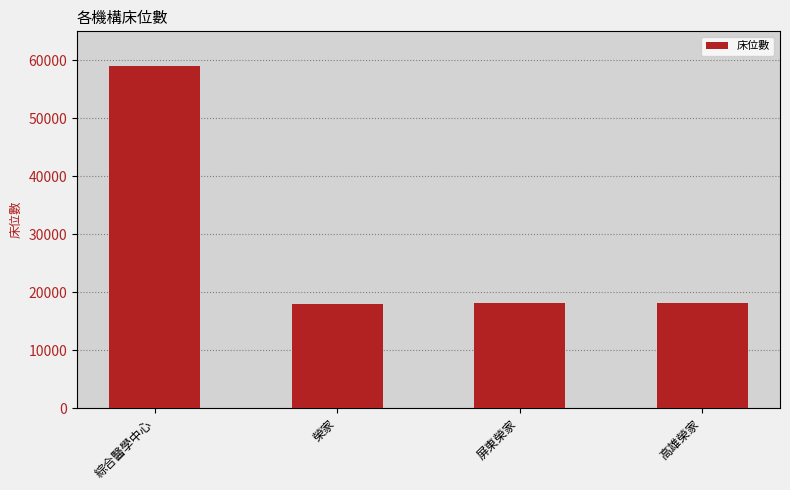

What is the change in value from 綜合醫學中心 to 榮家?

-41000